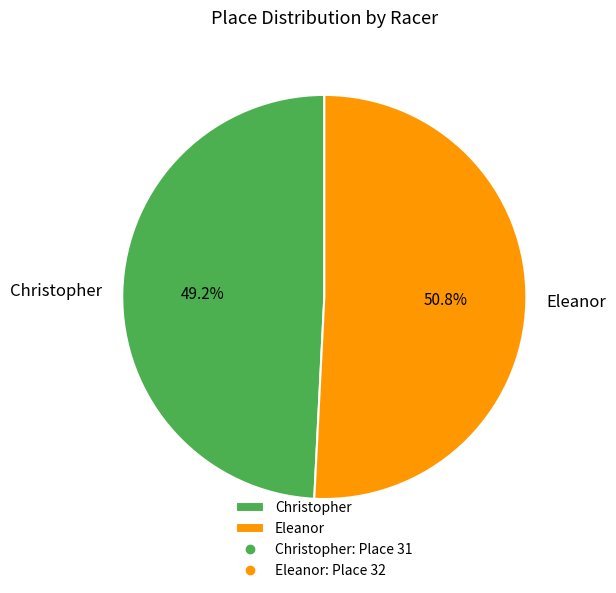

The Christopher slice represents 37% of the pie. True or false?

False